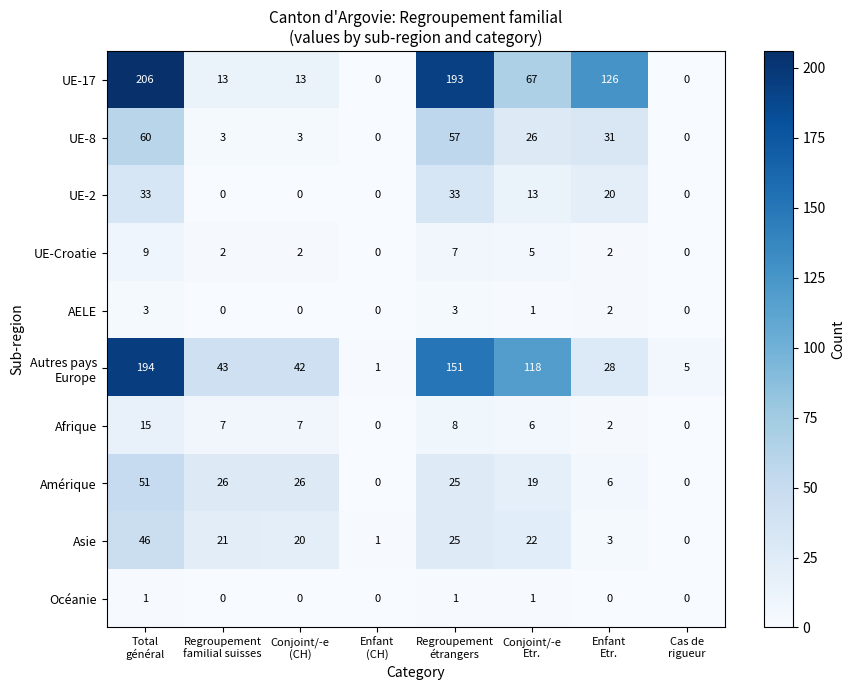

At how many categories does at least one series exceed 14?

6